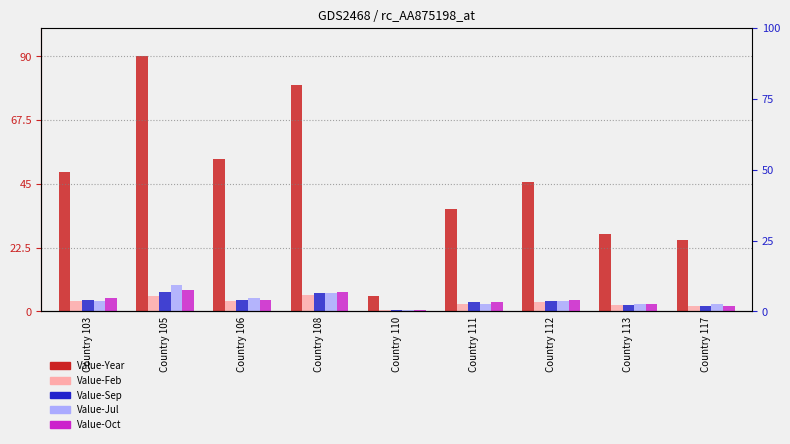

Which series changed the most between Country 103 and Country 105?

Value-Year